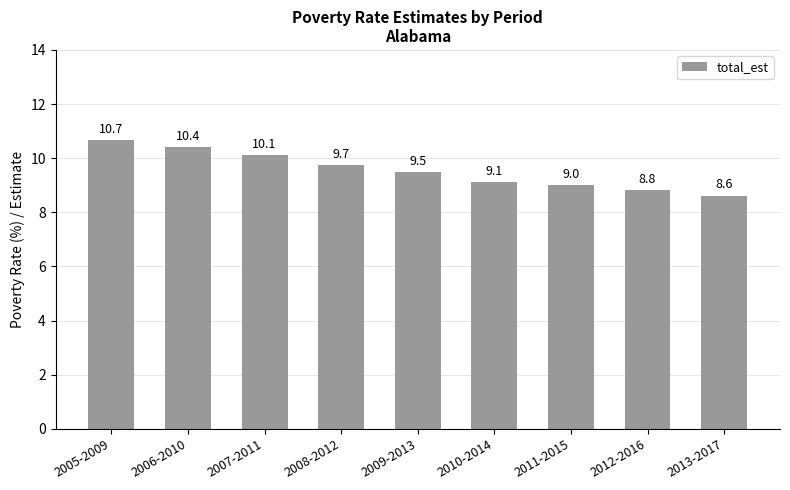

What position from the right is 2005-2009?

9